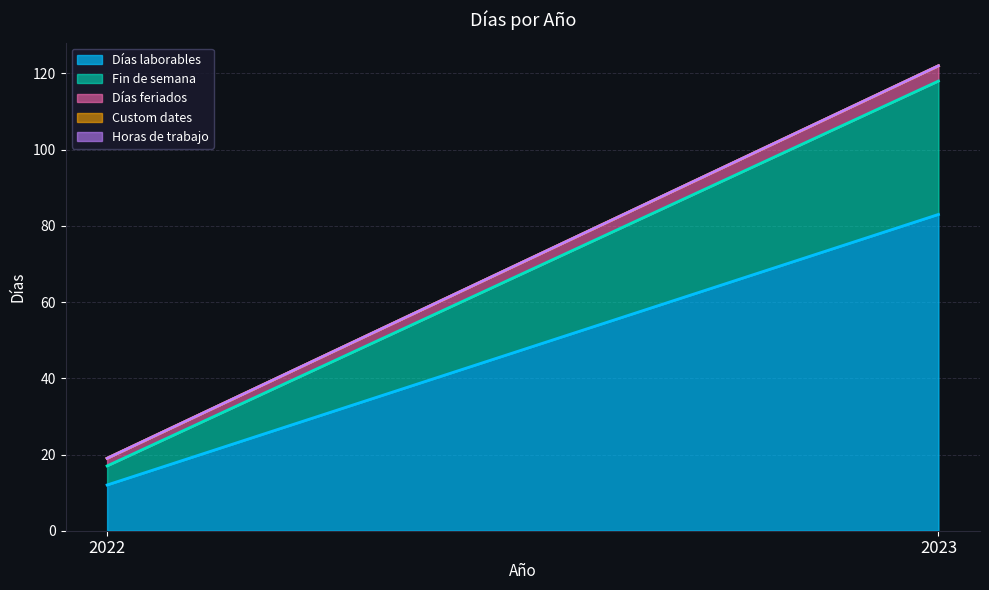

Which series has the largest total across all categories?

Días laborables